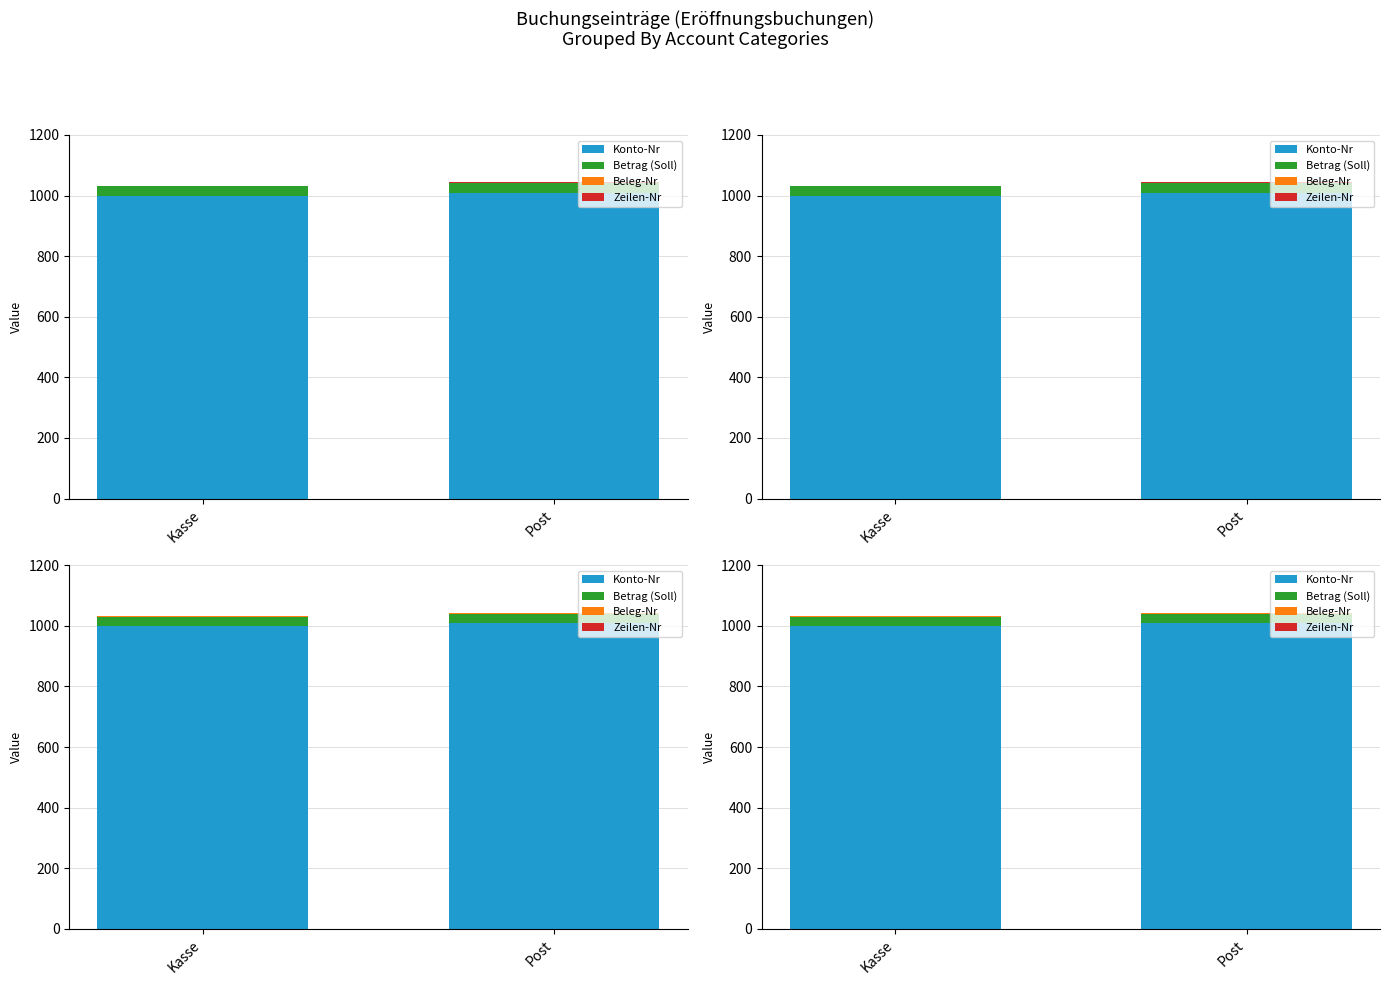

How many categories are shown in the chart?

2